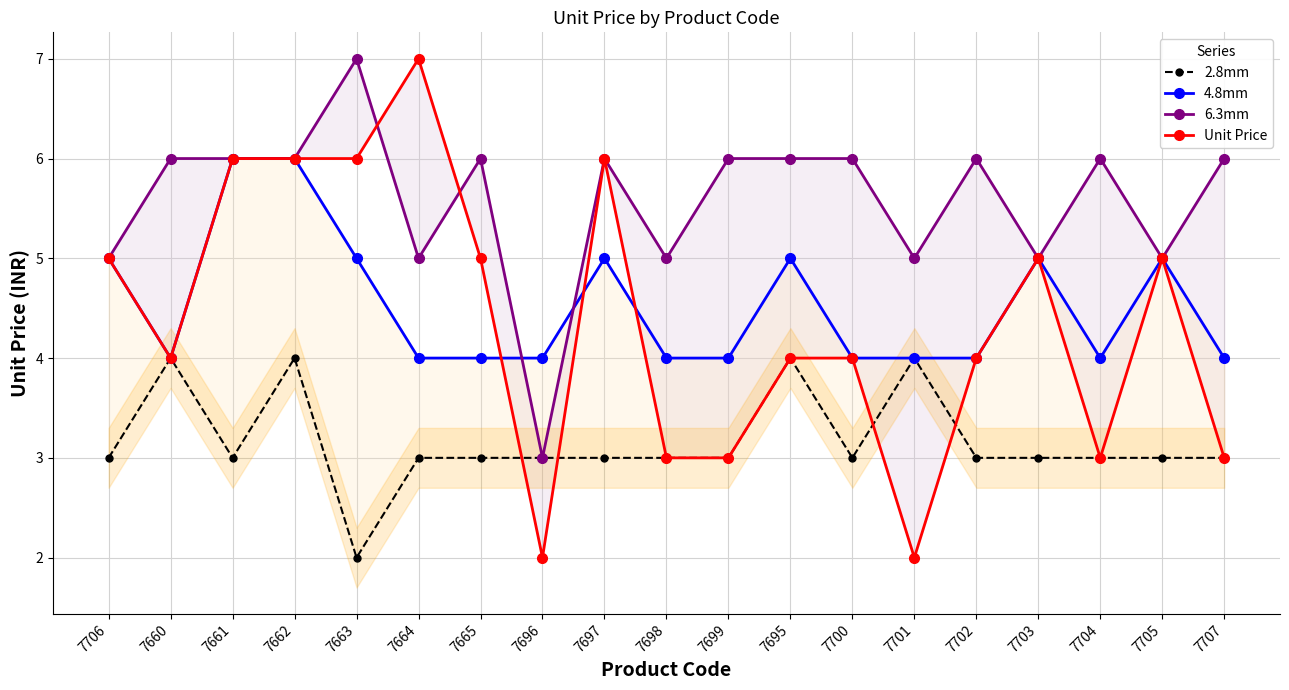

What is the difference between the highest and lowest values at 7707?

3